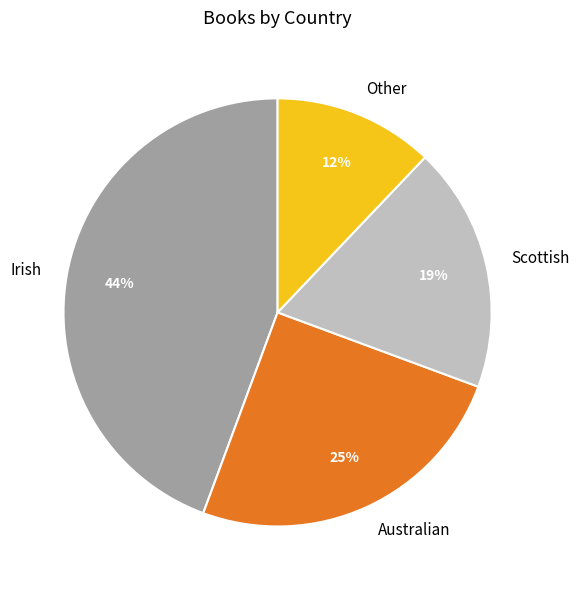

To the nearest percent, what percentage of the pie is Irish?

44%